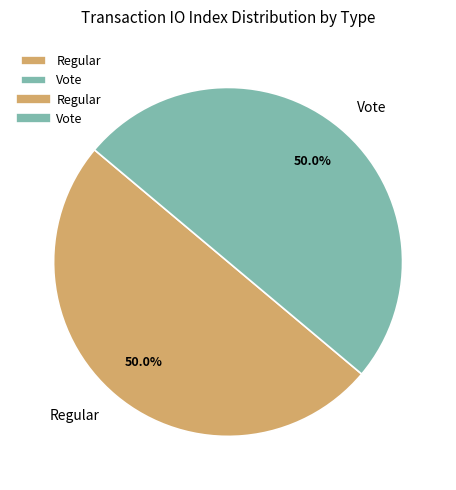

Approximately how many times larger is the value at Regular compared to Vote?

1.0